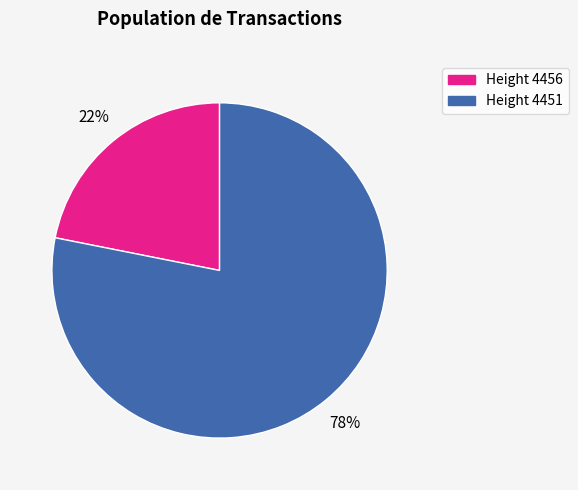

Is it true that Height 4451 is 78% of the pie?

True